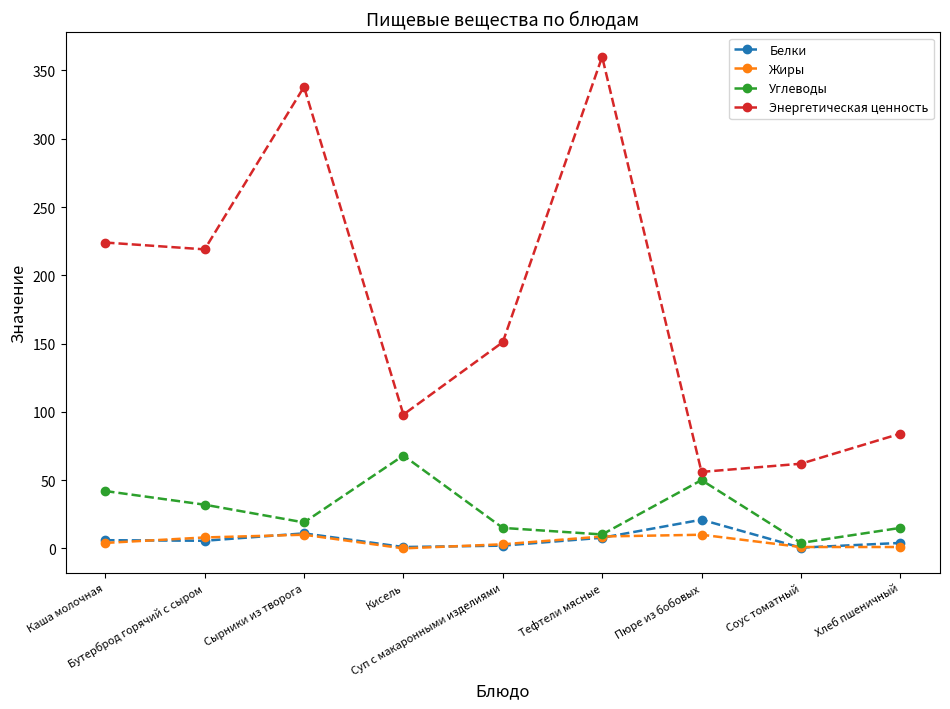

Which series has the largest range (max minus min)?

Энергетическая ценность